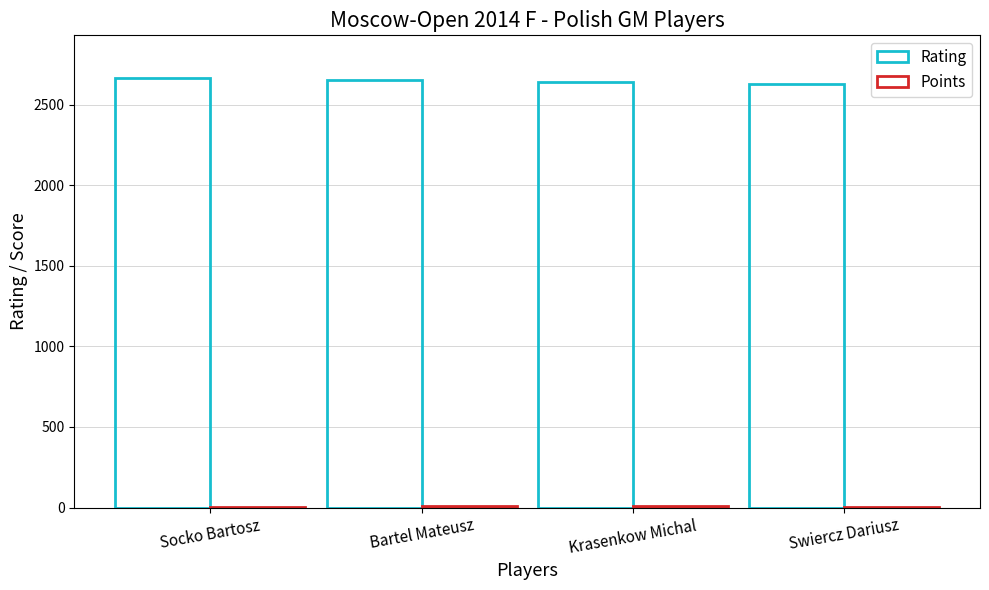

What is the sum of all Points values?

26